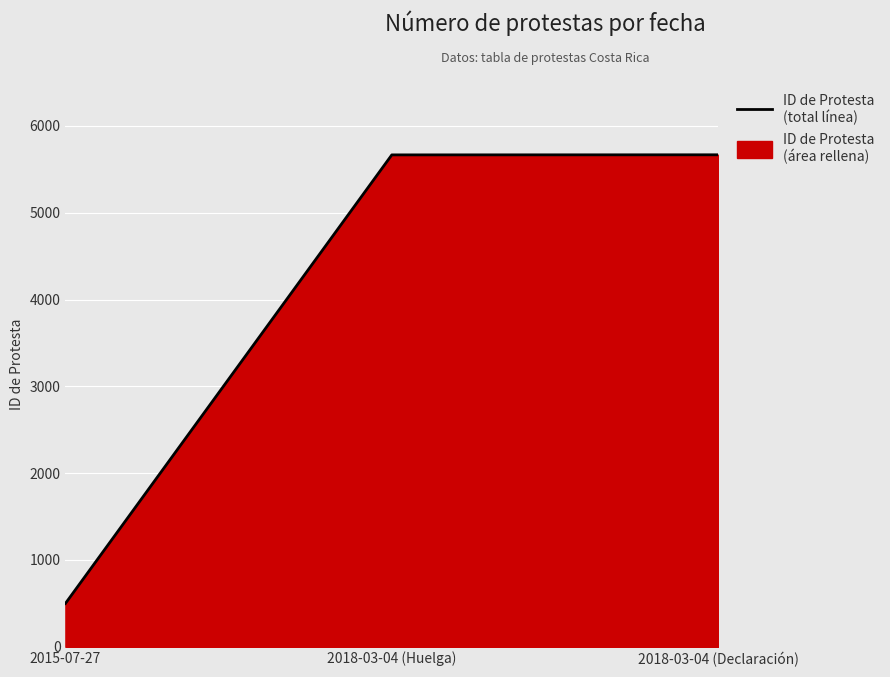

Reading right to left, extract all data points from this chart.

5667	5666	499